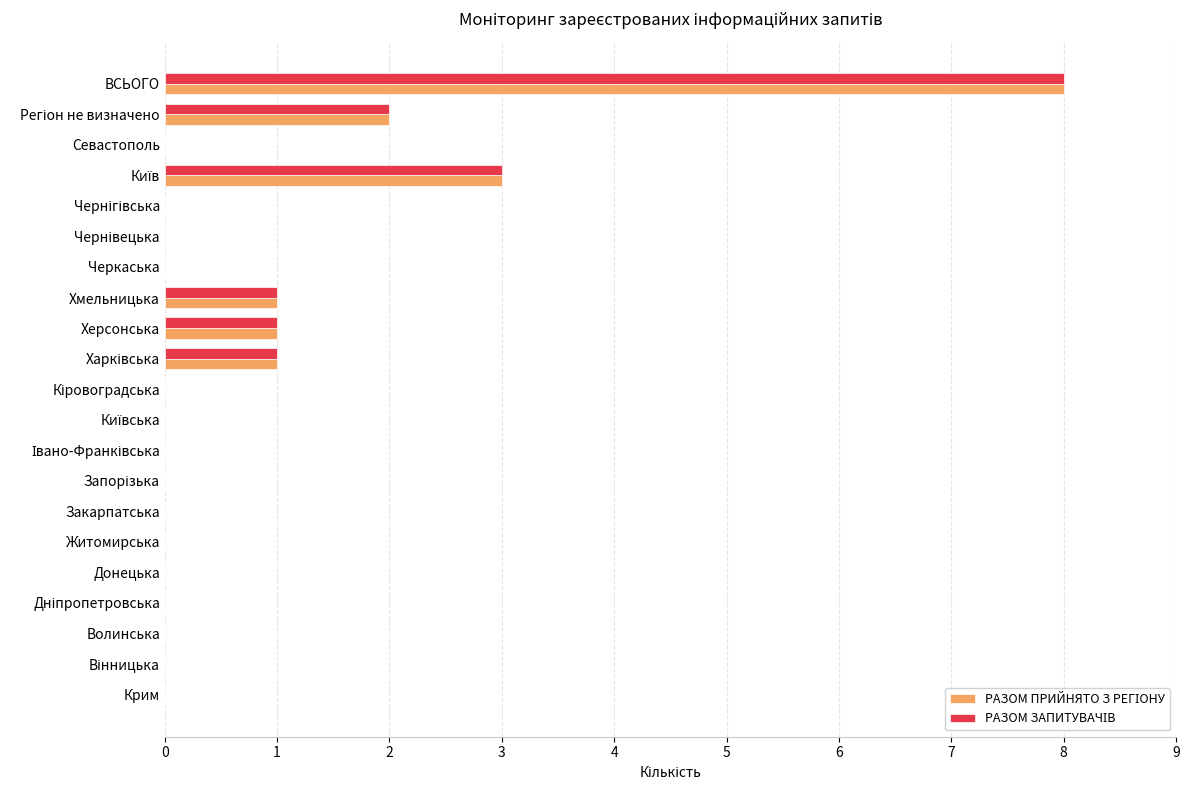

What is the greatest value displayed?

8